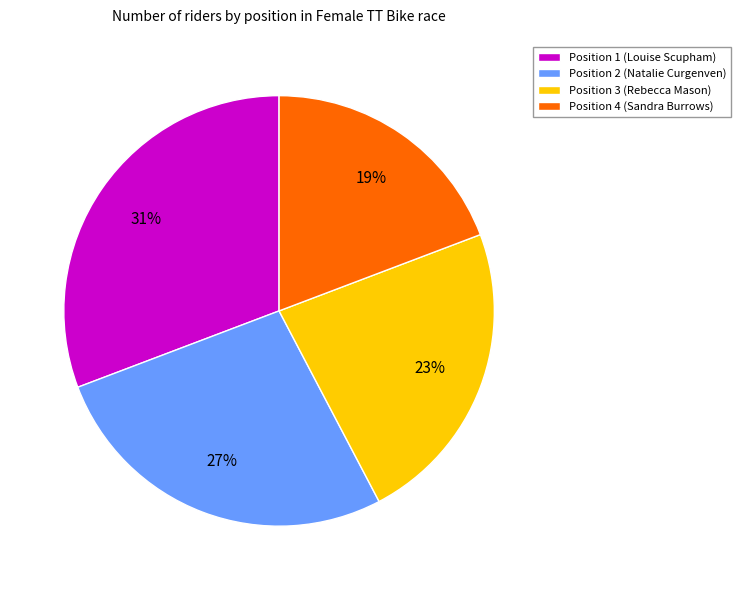

What is the ratio of the value at Position 4 (Sandra Burrows) to the value at Position 2 (Natalie Curgenven)?

0.7